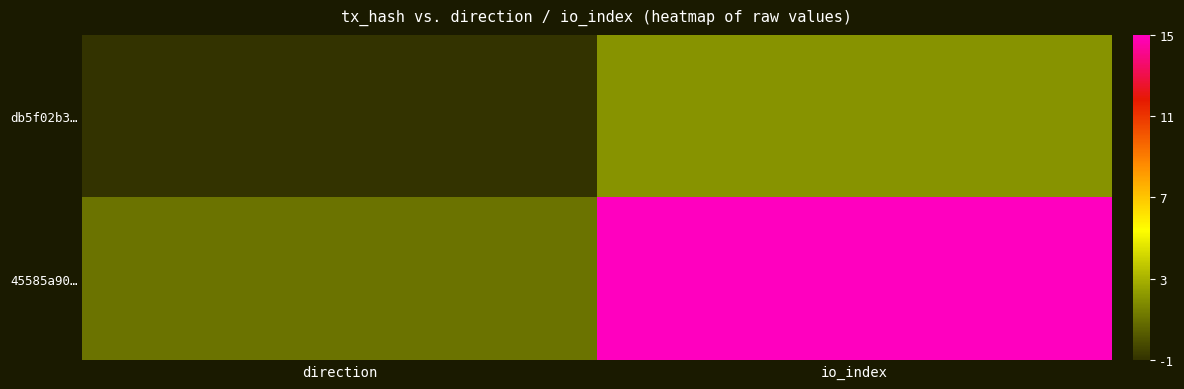

At which category is the sum across all series the highest?

io_index